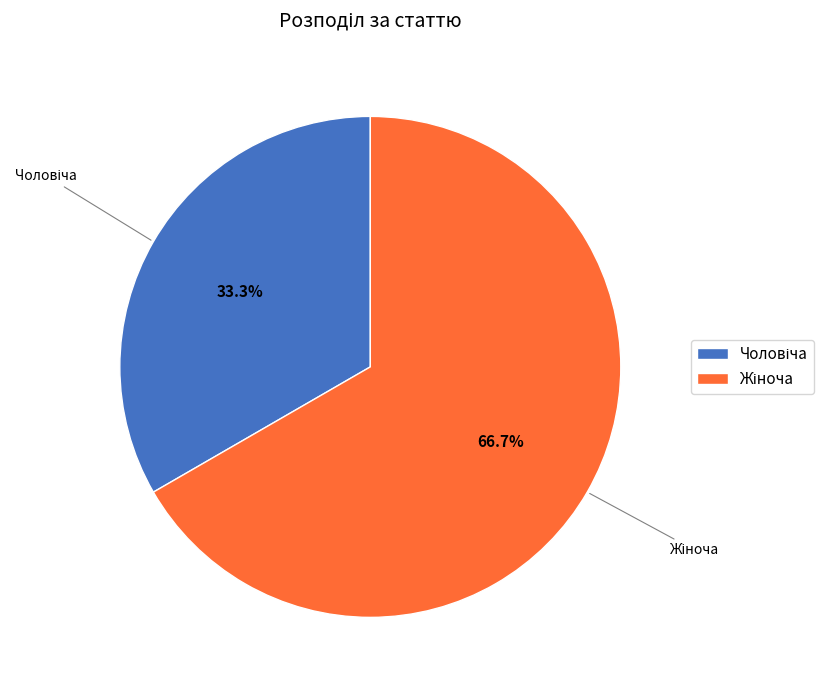

How many segments does this pie chart have?

2